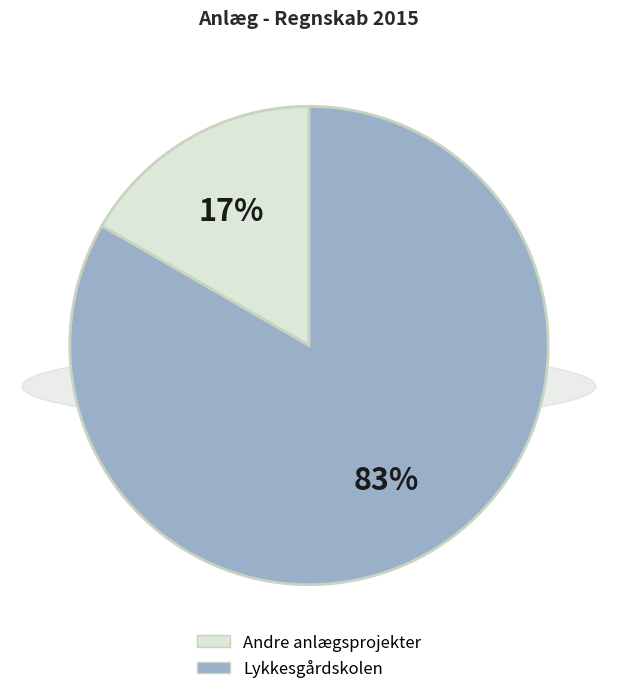

The Andre anlægsprojekter slice represents 4% of the pie. True or false?

False